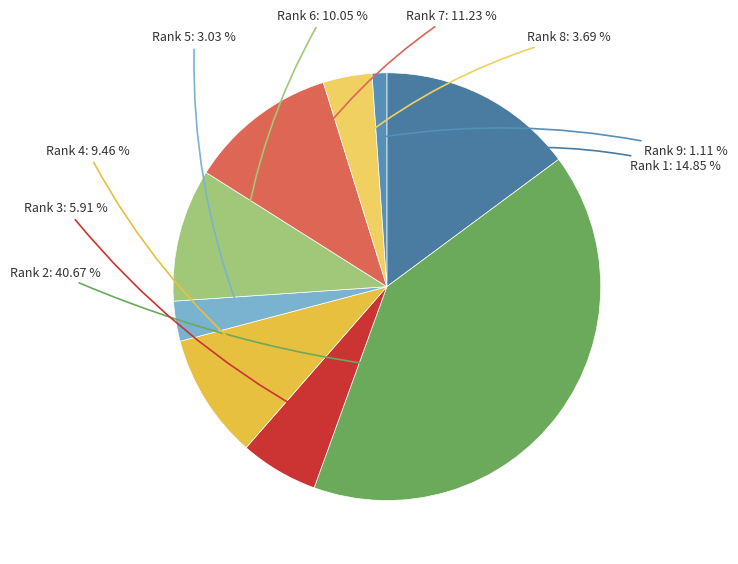

Count the number of slices in the pie.

9